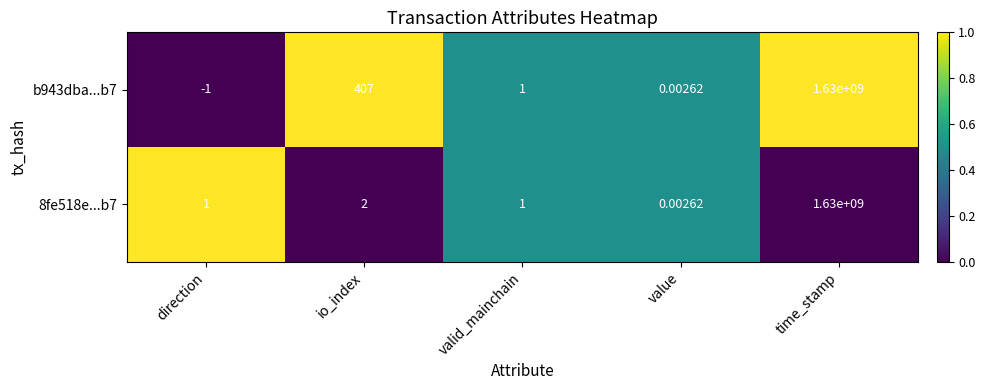

Which category has the lowest value in the 8fe518e...b7 series?

value